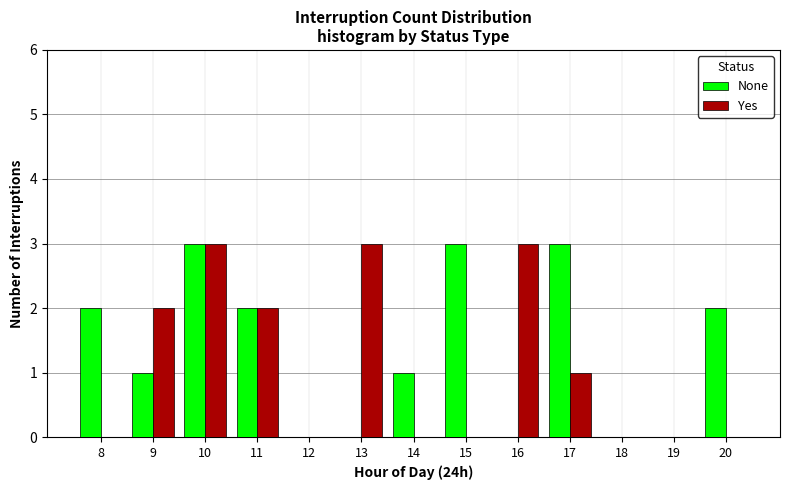

Reading right to left, transcribe all the data shown in this chart.

None: 20=2	19=0	18=0	17=3	16=0	15=3	14=1	13=0	12=0	11=2	10=3	9=1	8=2
Yes: 20=0	19=0	18=0	17=1	16=3	15=0	14=0	13=3	12=0	11=2	10=3	9=2	8=0